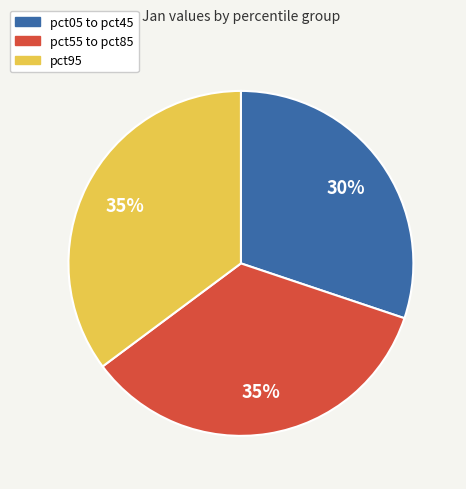

Does pct95 account for over 50% of the chart?

No